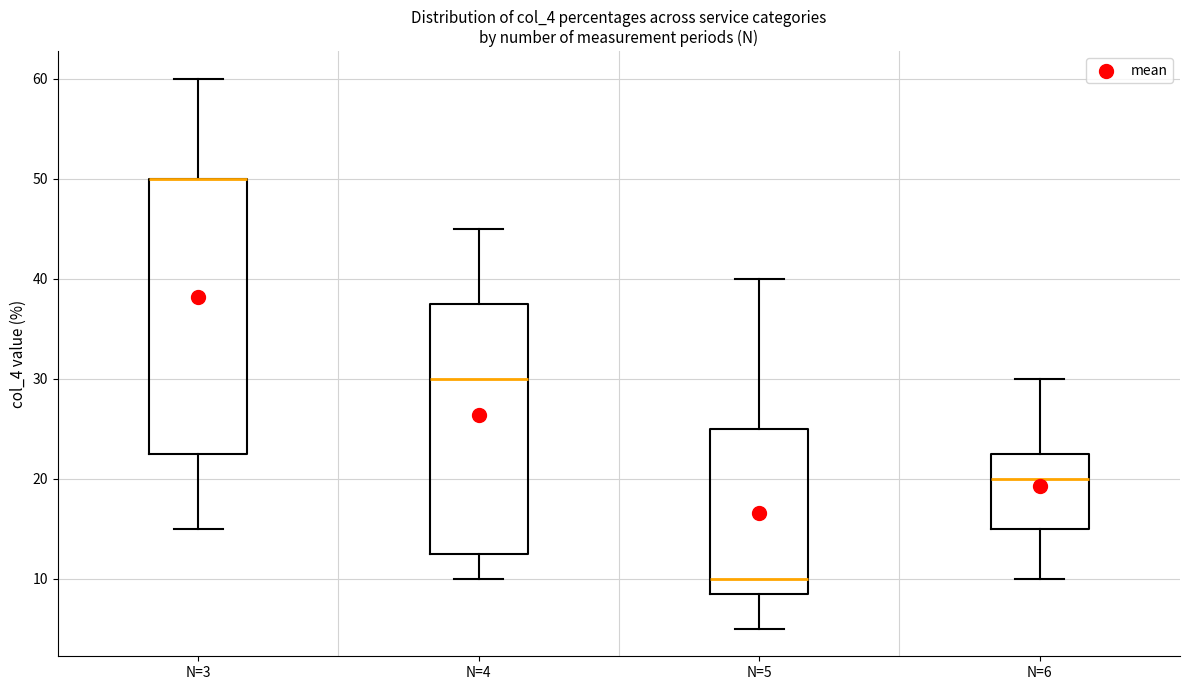

Reading left to right, read every box against the y-axis: the position of its median line, the range the box covers, and the ends of its whiskers. The values are not printed on the chart, so give them approximately, as read against the axis.

N=3: median 50 (drawn on the box's upper edge), box 23 to 50, whiskers 15 to 60
N=4: median 30, box 13 to 38, whiskers 10 to 45
N=5: median 10, box 9 to 25, whiskers 5 to 40
N=6: median 20, box 15 to 23, whiskers 10 to 30